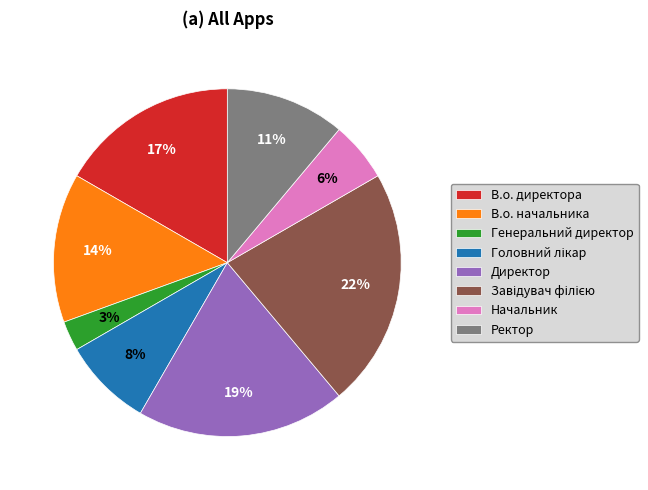

To the nearest percent, what is the difference between the В.о. начальника and Ректор slice percentages?

3%